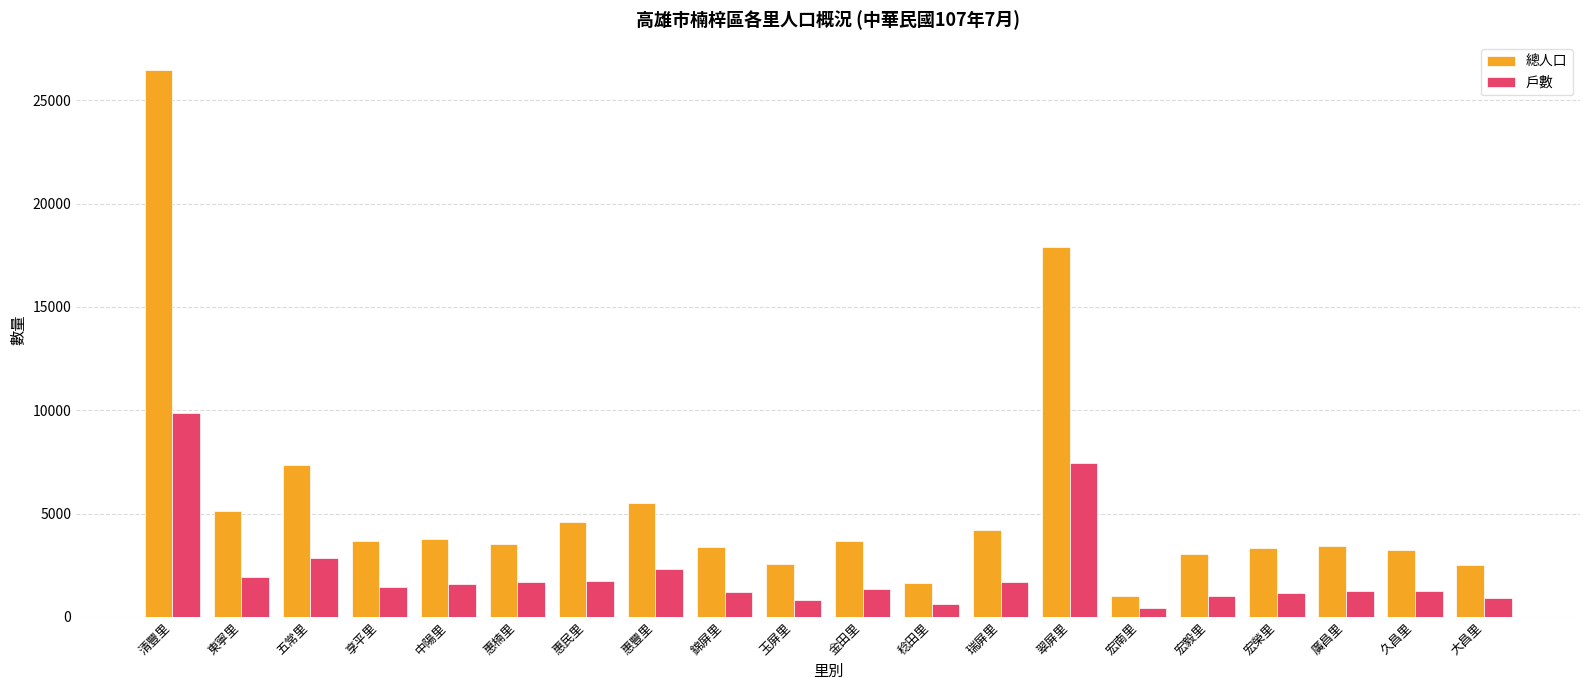

Is the value of 戶數 at 金田里 greater than the value of 總人口 at 瑞屏里?

No